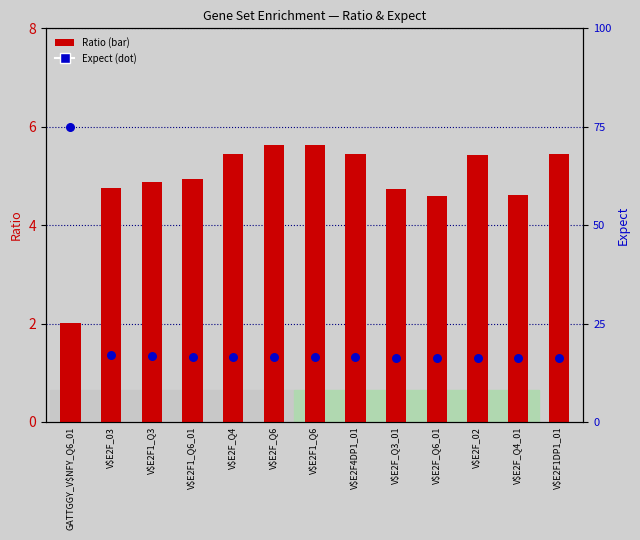

Is the value of Expect at V$E2F1_Q6 greater than the value of Ratio at V$E2F_03?

Yes